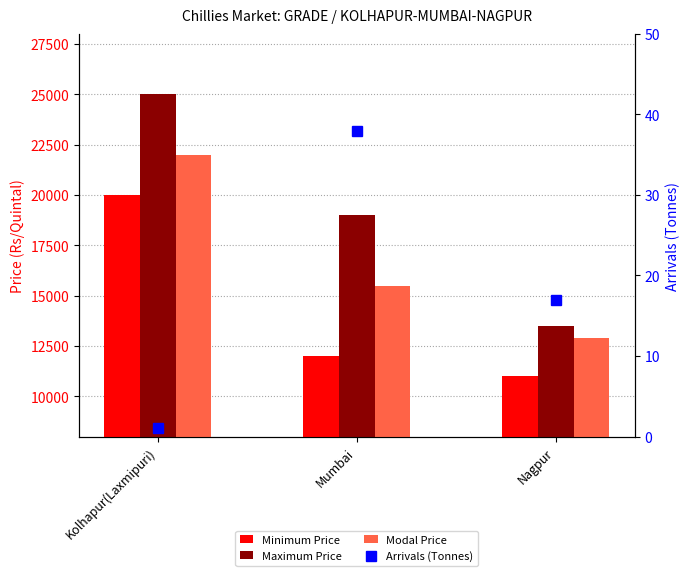

At how many categories does at least one series exceed 2296?

3